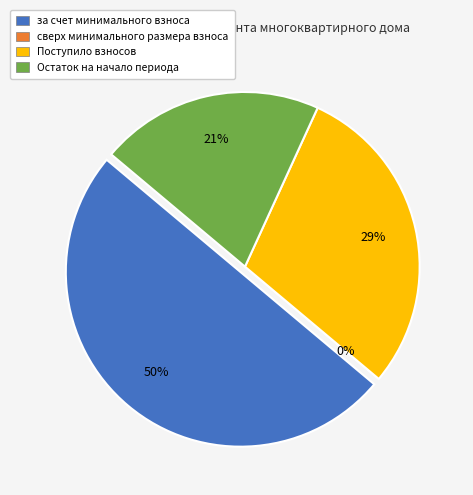

Which category has the biggest portion of the pie?

за счет минимального взноса